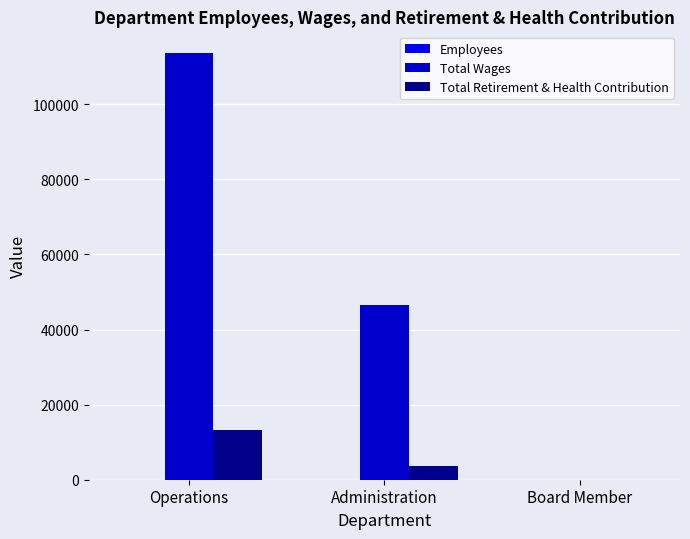

Does the chart contain stacked bars?

No